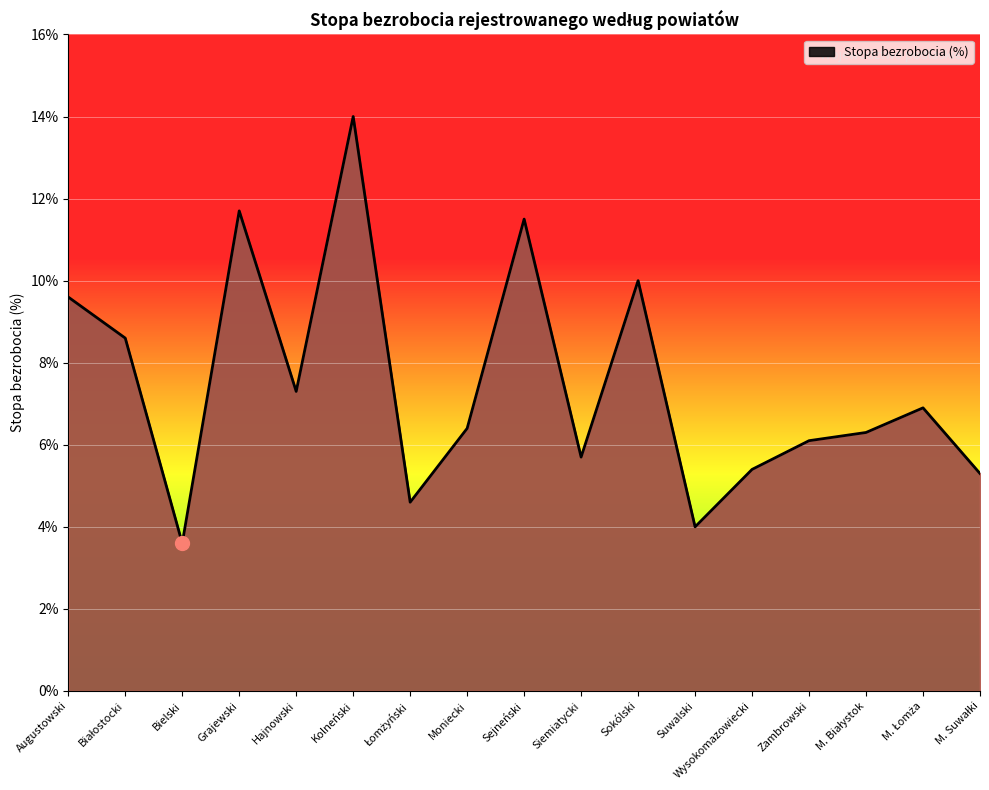

Read the value at Zambrowski.

6.1